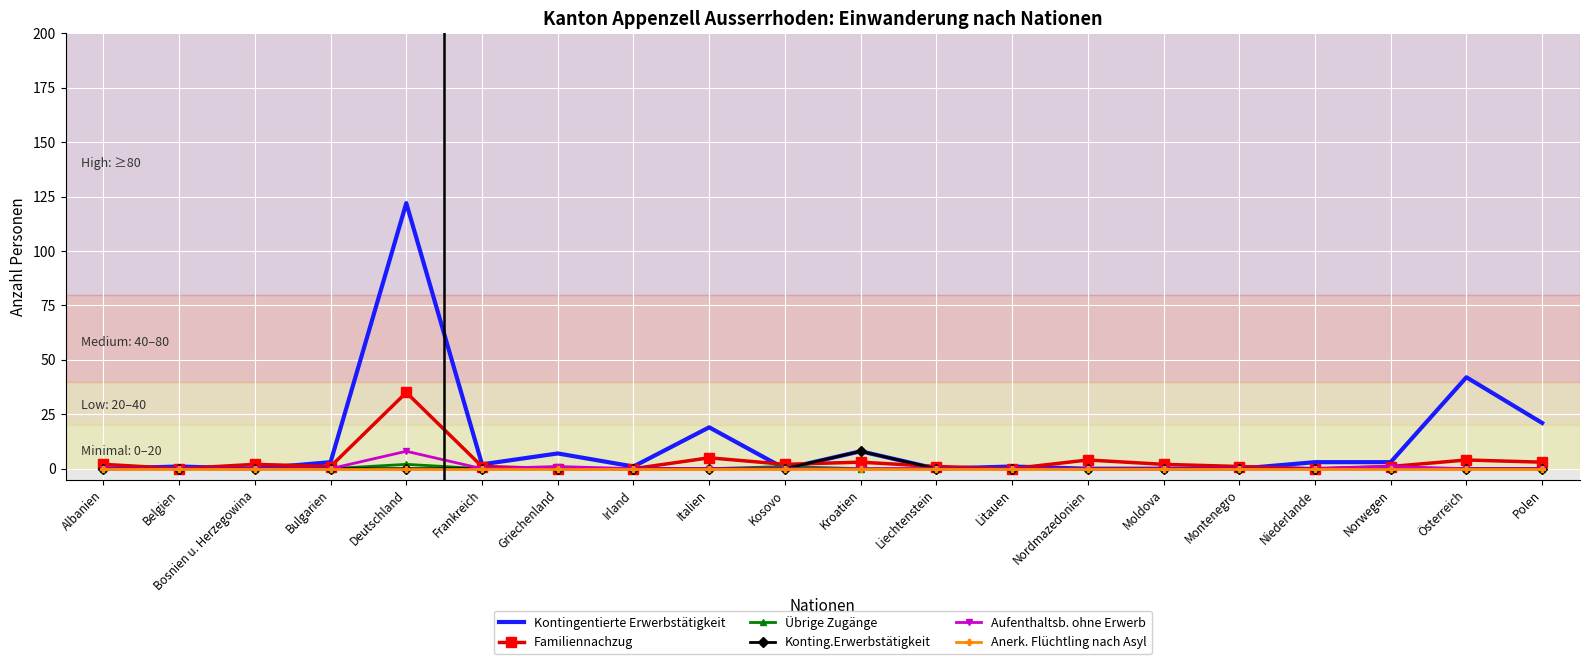

What position from the left is Italien?

9